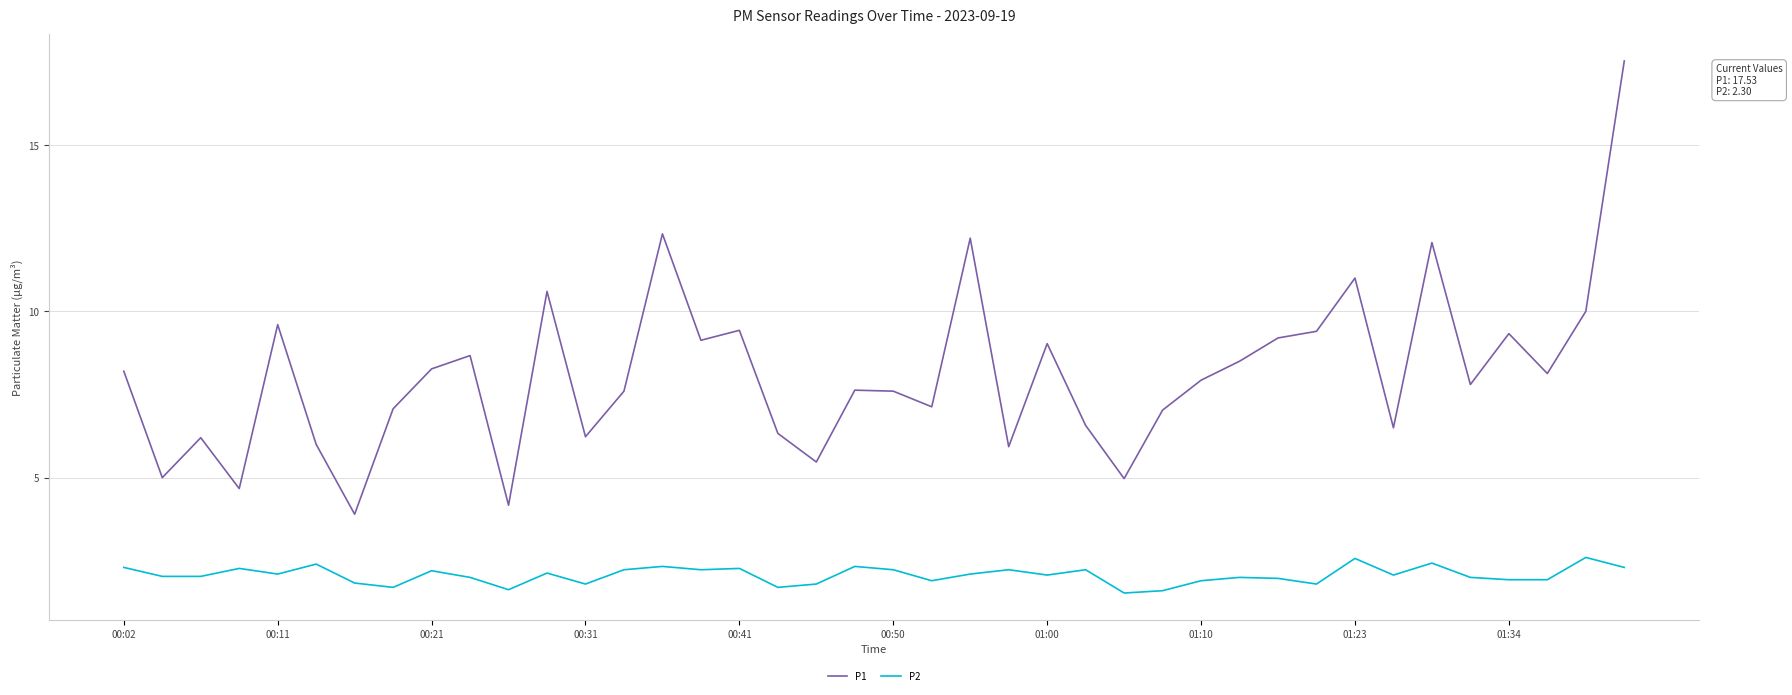

How many lines are shown in the chart?

2